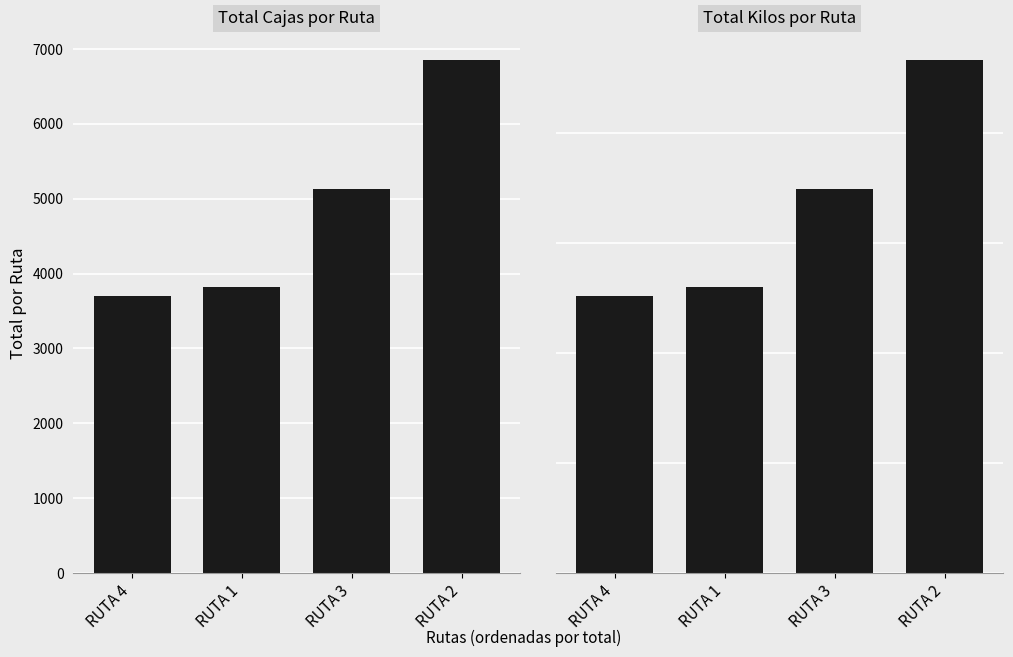

How many bars are there in each group?

2